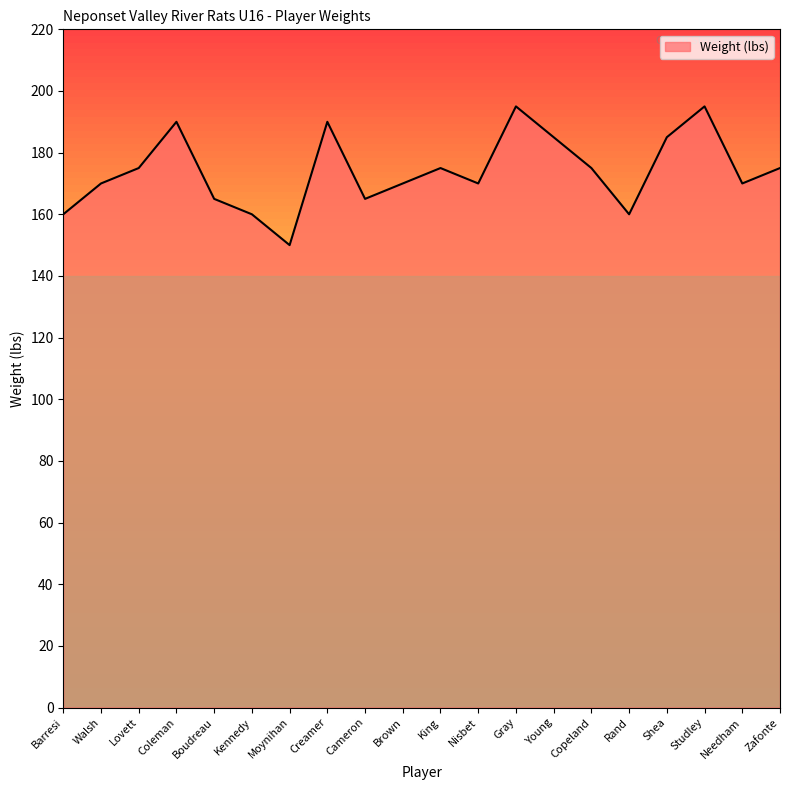

What is the sum of the values at Nisbet and Studley?

365